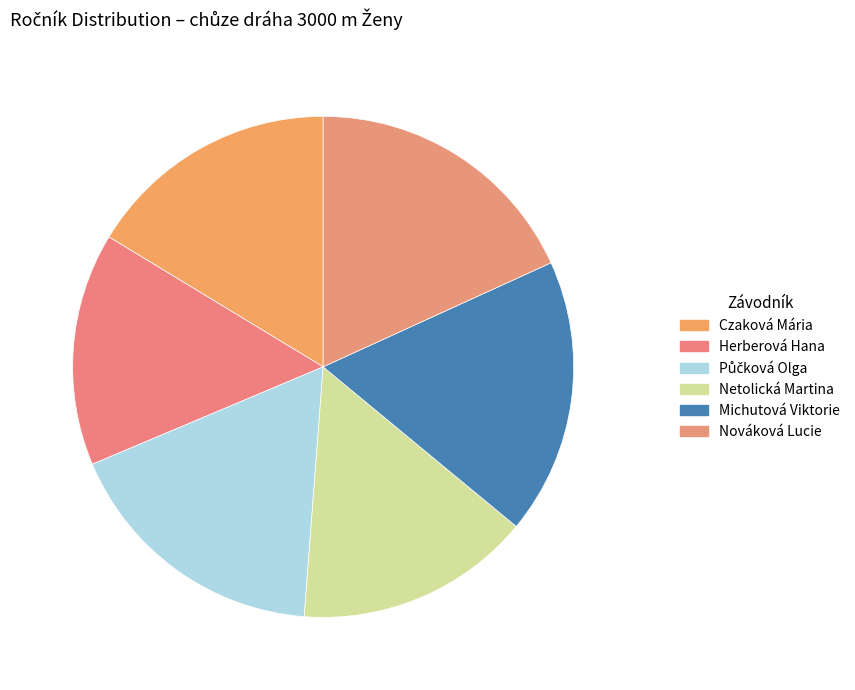

Count the number of slices in the pie.

6